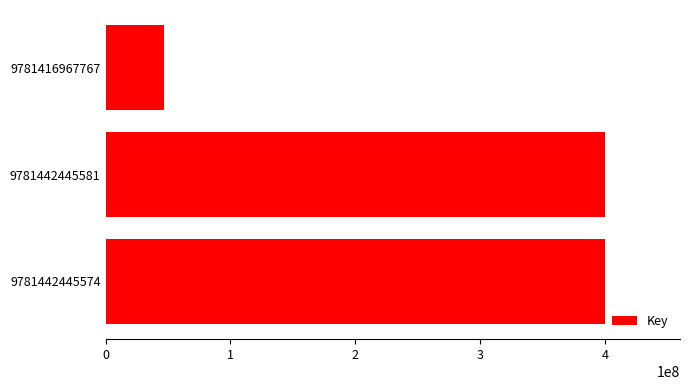

What is the difference between the maximum and minimum values?

352980786